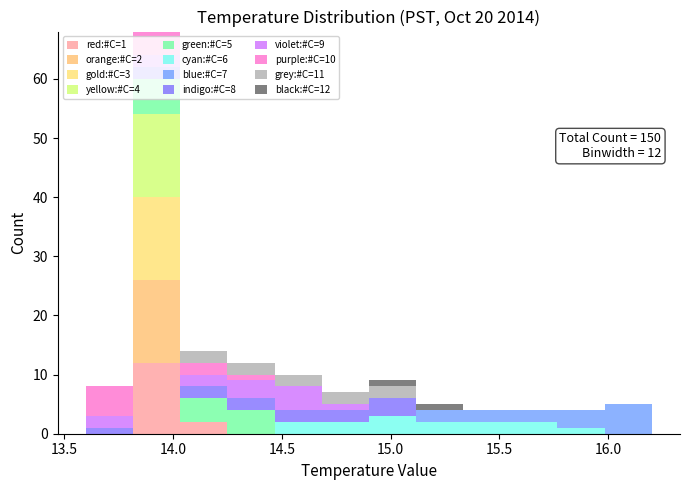

Which range on the x-axis has the tallest stacked bar (by total height)?

13.80 to 14.05